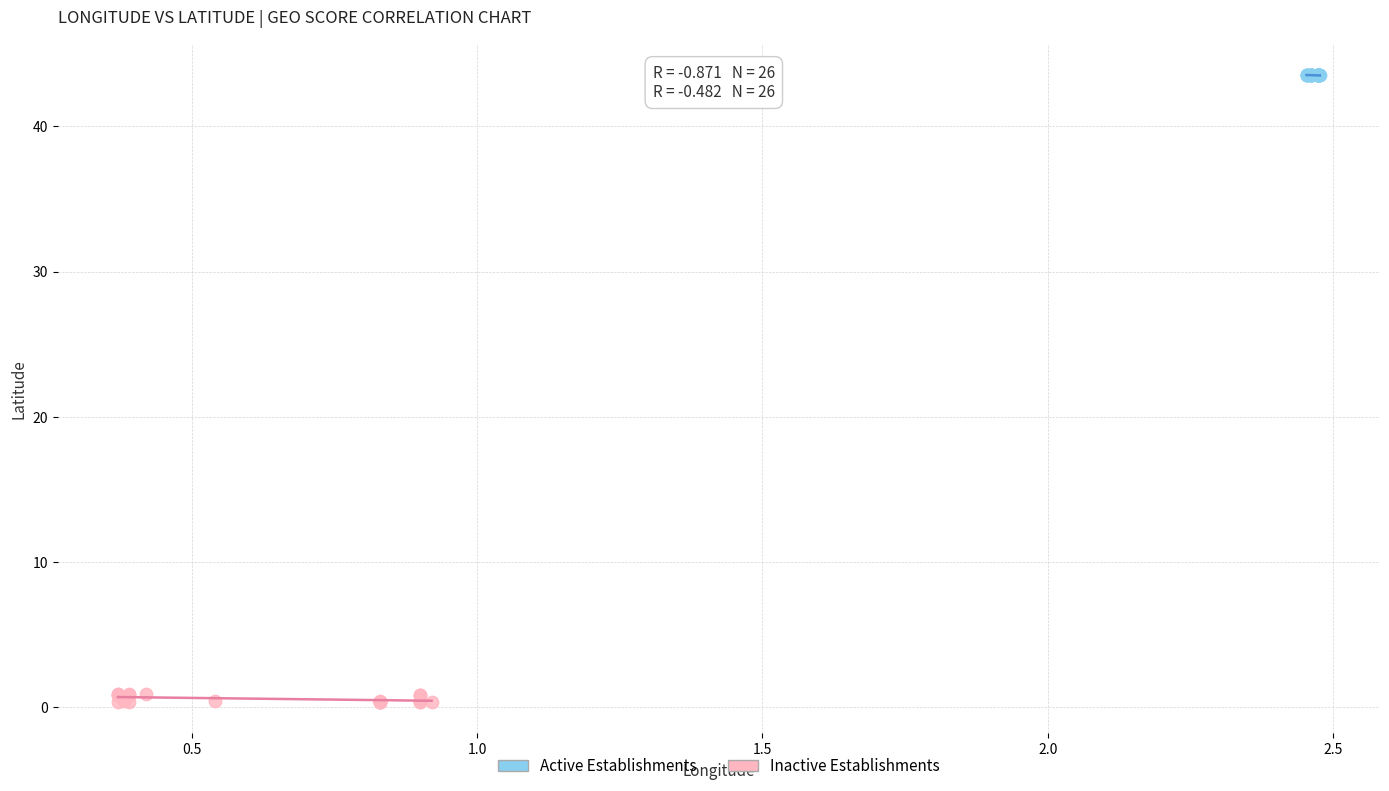

Which series has the largest Y range (max minus min)?

Inactive Establishments